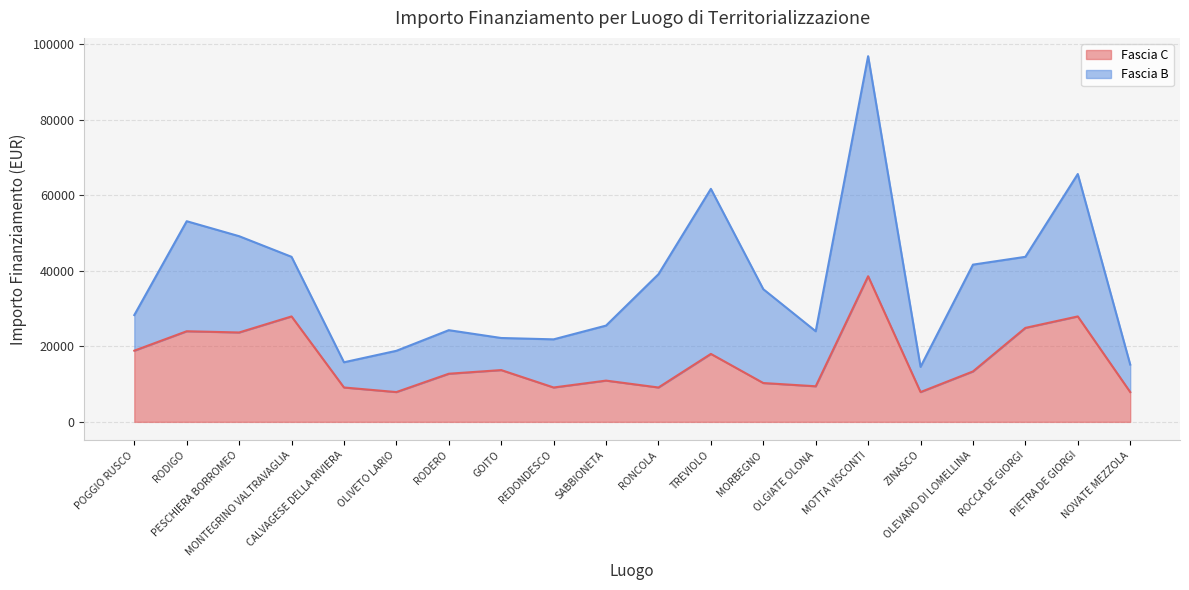

What is the average value?

16263